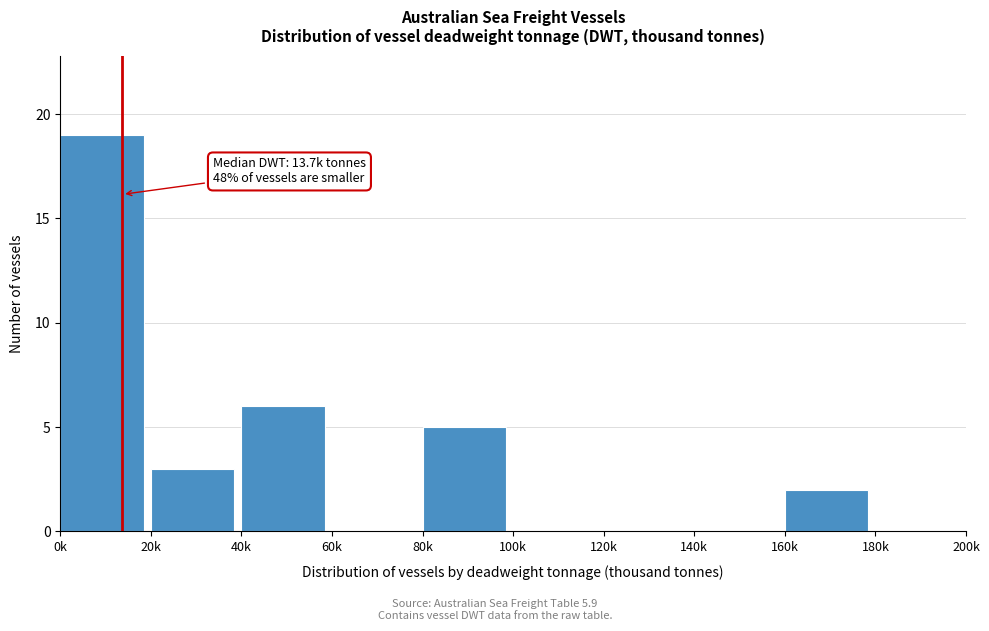

Reading left to right, transcribe all the data shown in this chart.

0k=19	20k=3	40k=6	60k=0	80k=5	100k=0	120k=0	140k=0	160k=2	180k=0